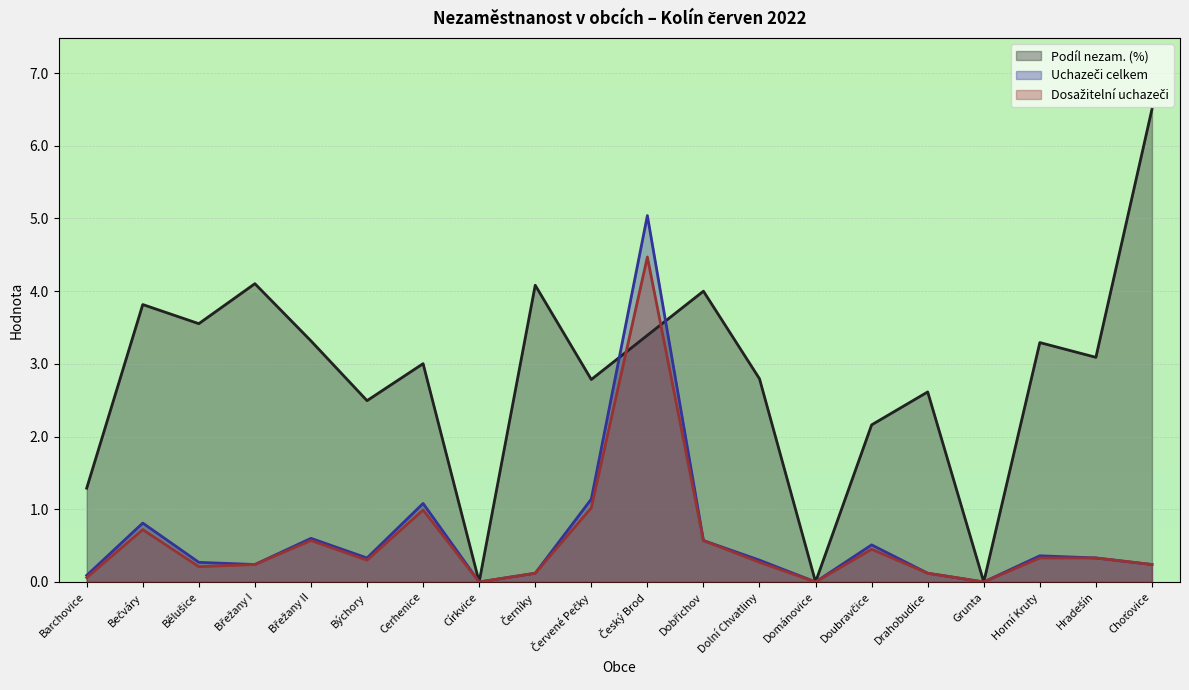

What is the label of the 15th point from the left?

Doubravčice